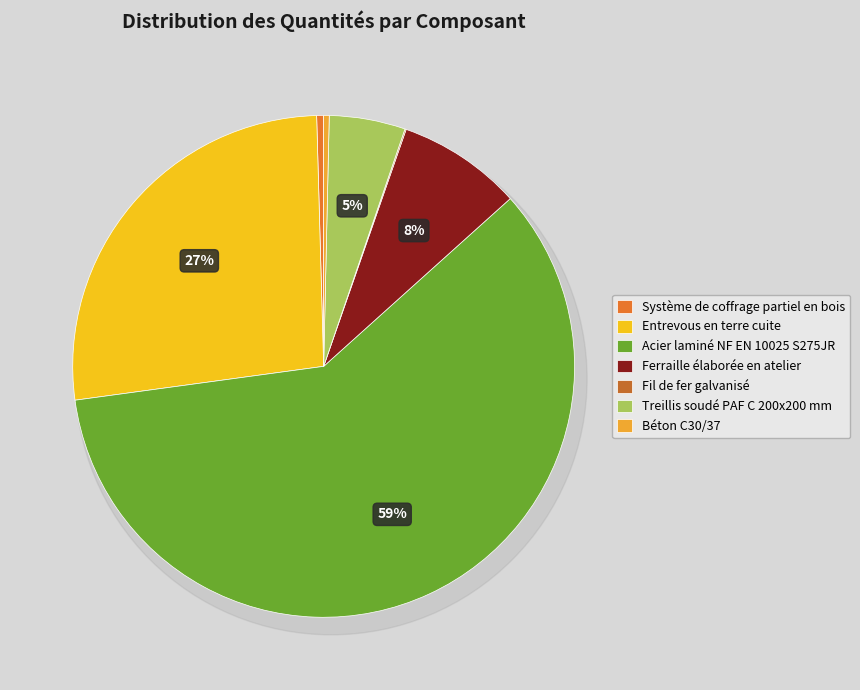

Which slice is the largest?

Acier laminé NF EN 10025 S275JR